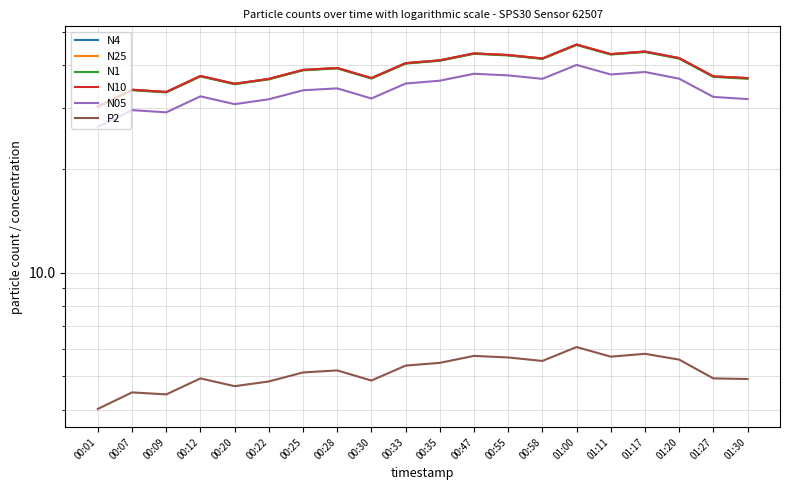

Is this an area chart (filled region under the line)?

No